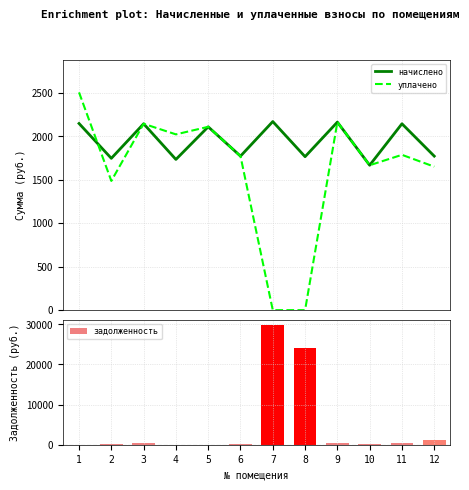

At which label does задолженность reach its minimum?

1